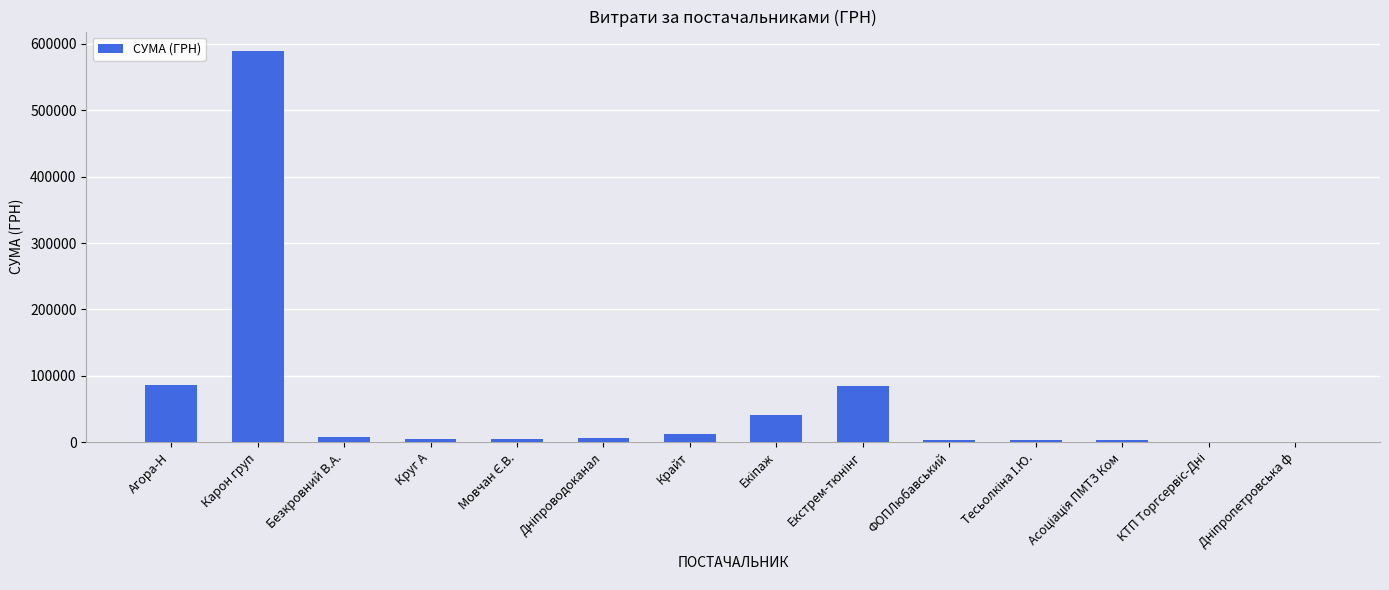

True or false: the data shows 228529.4 at Карон груп.

False